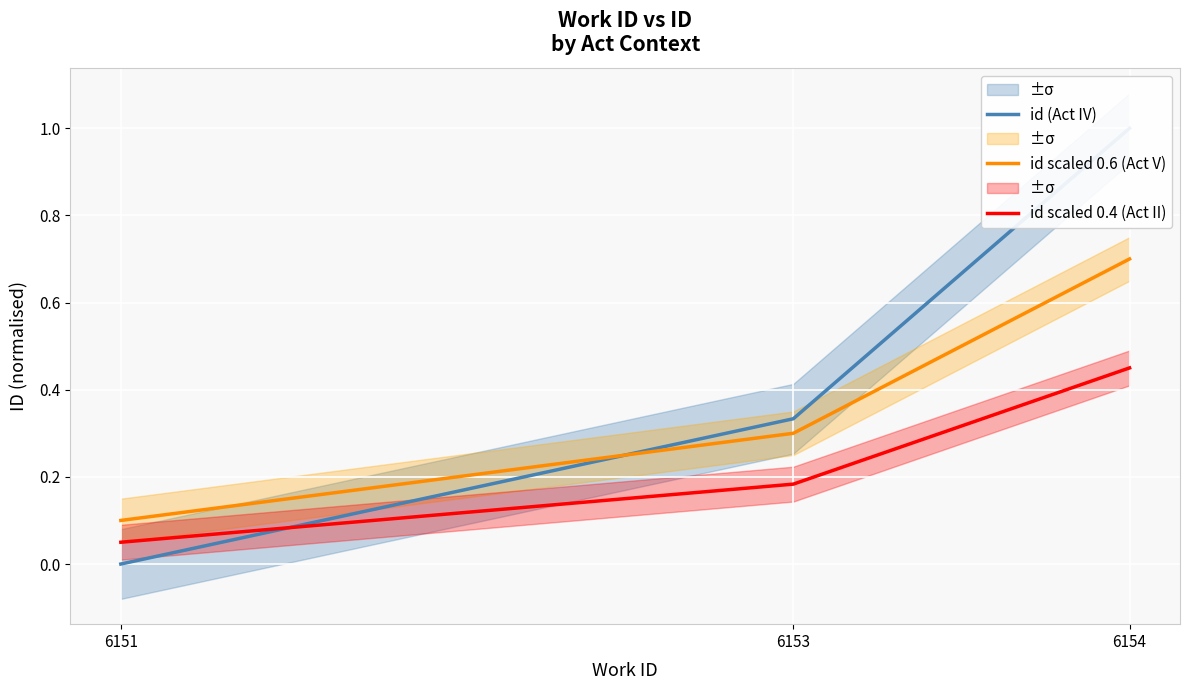

What is the sum of all id (Act IV) values?

1.3